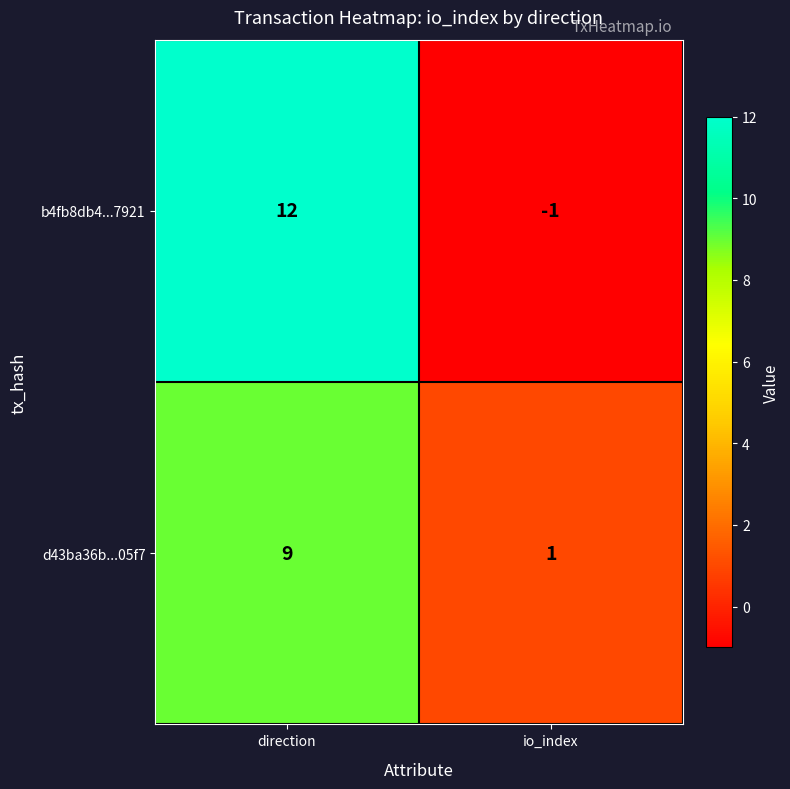

Which label corresponds to the largest value in the chart?

direction